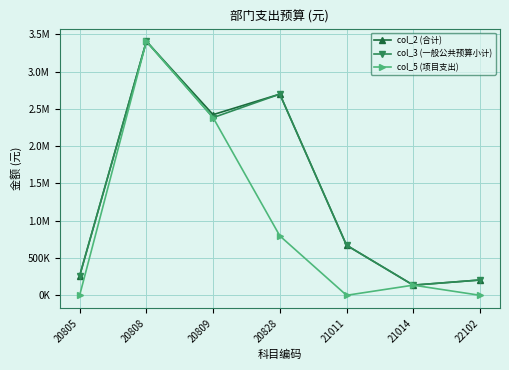

Which series has the largest total across all categories?

col_2 (合计)